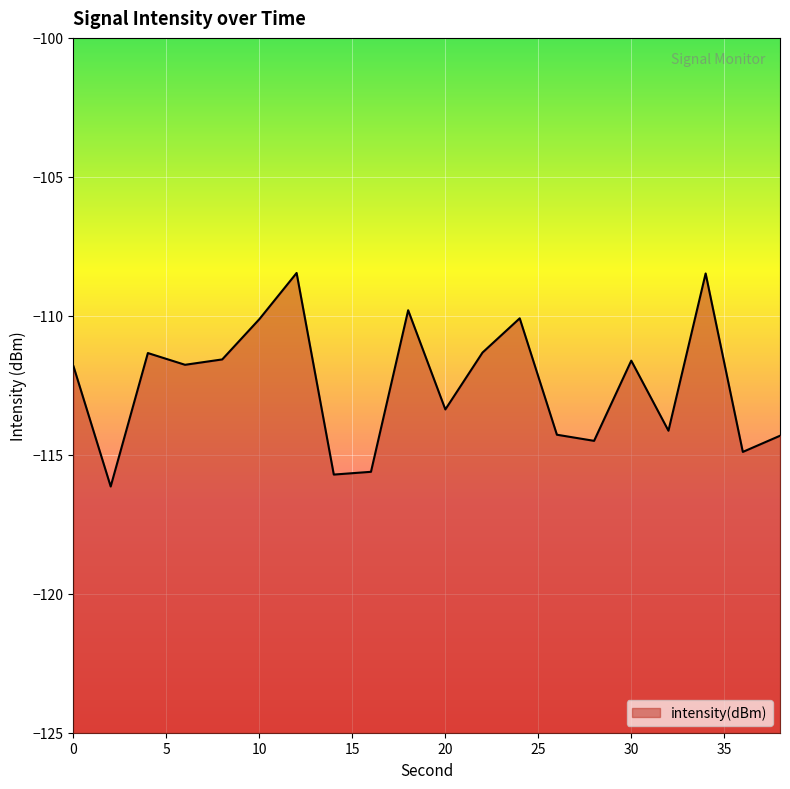

Which category has the lowest value across all series?

2